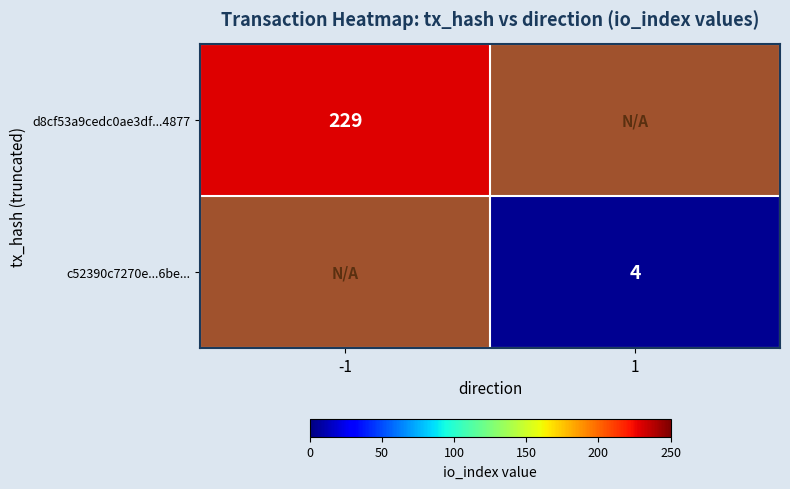

Which label corresponds to the smallest value in the chart?

1